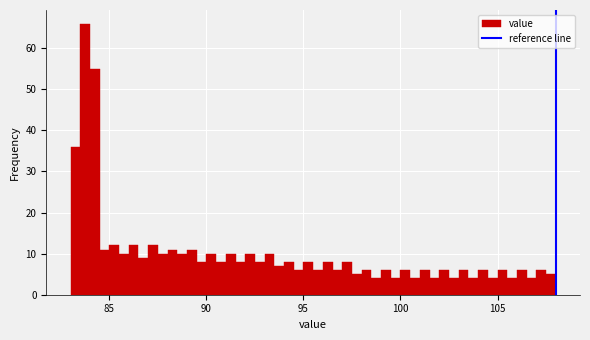

Around what value on the x-axis is the tallest bar? Give the approximate position of its centre, as read against the axis.

84.0